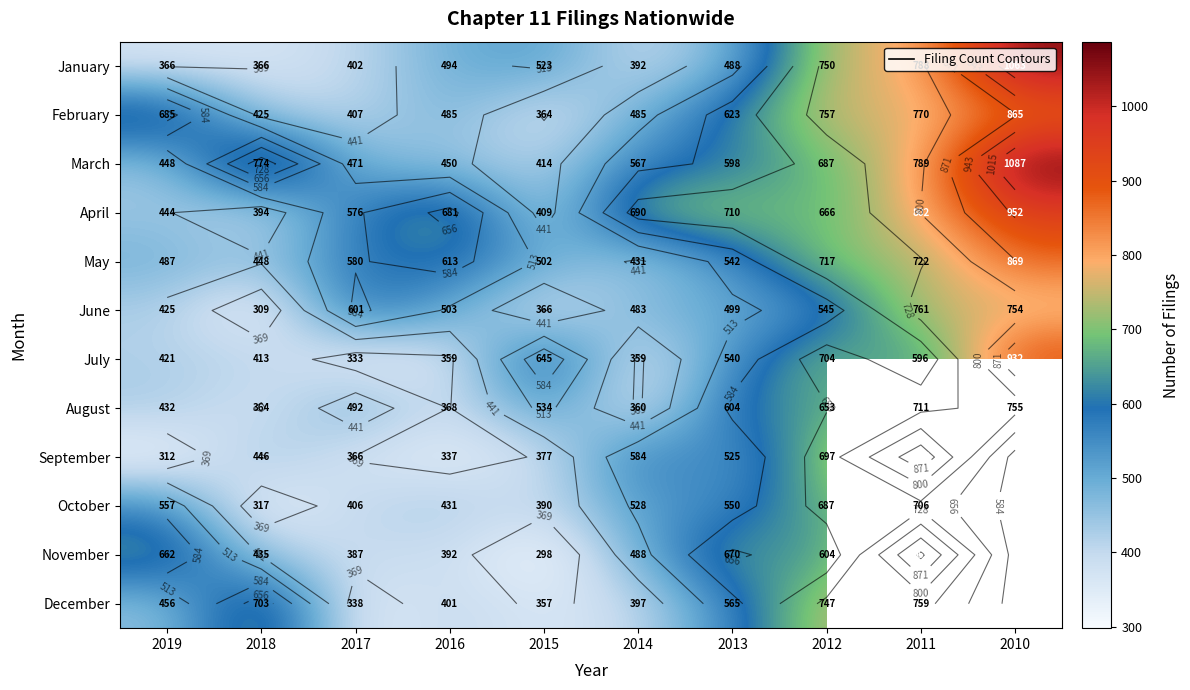

Between 2012 and 2013, which is larger?

2012